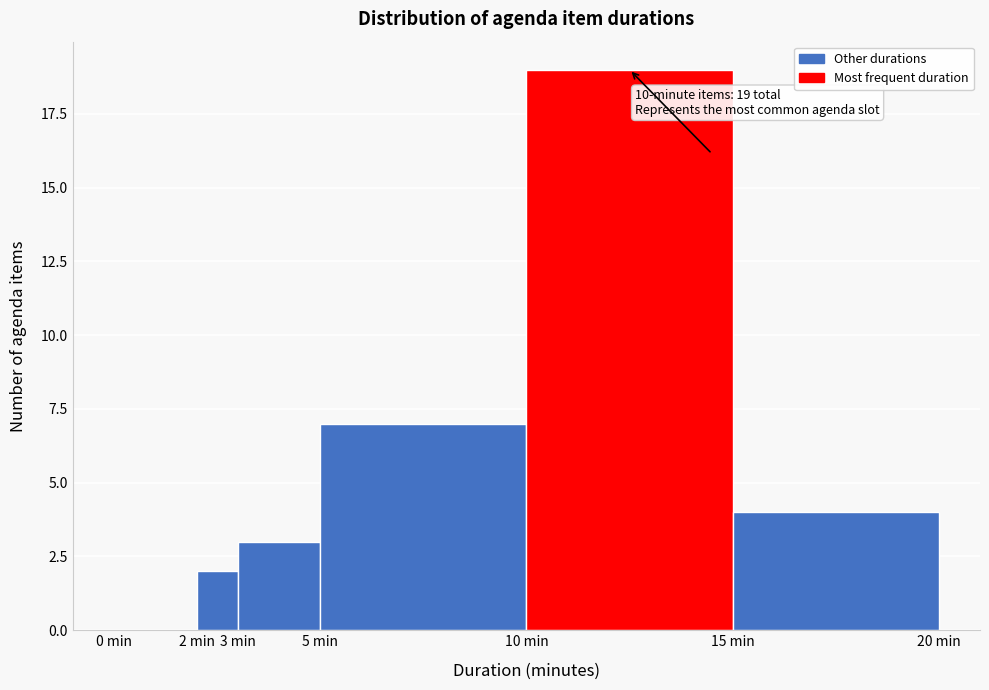

Which range on the x-axis has the tallest bar?

10 to 15